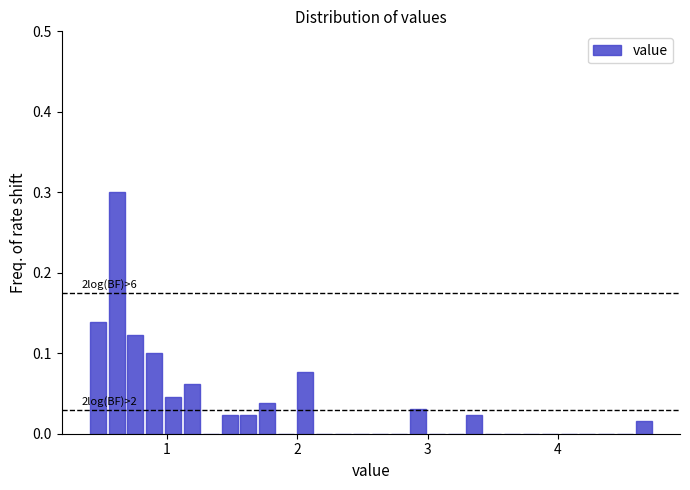

Around what value on the x-axis is the tallest bar? Give the approximate position of its centre, as read against the axis.

0.6